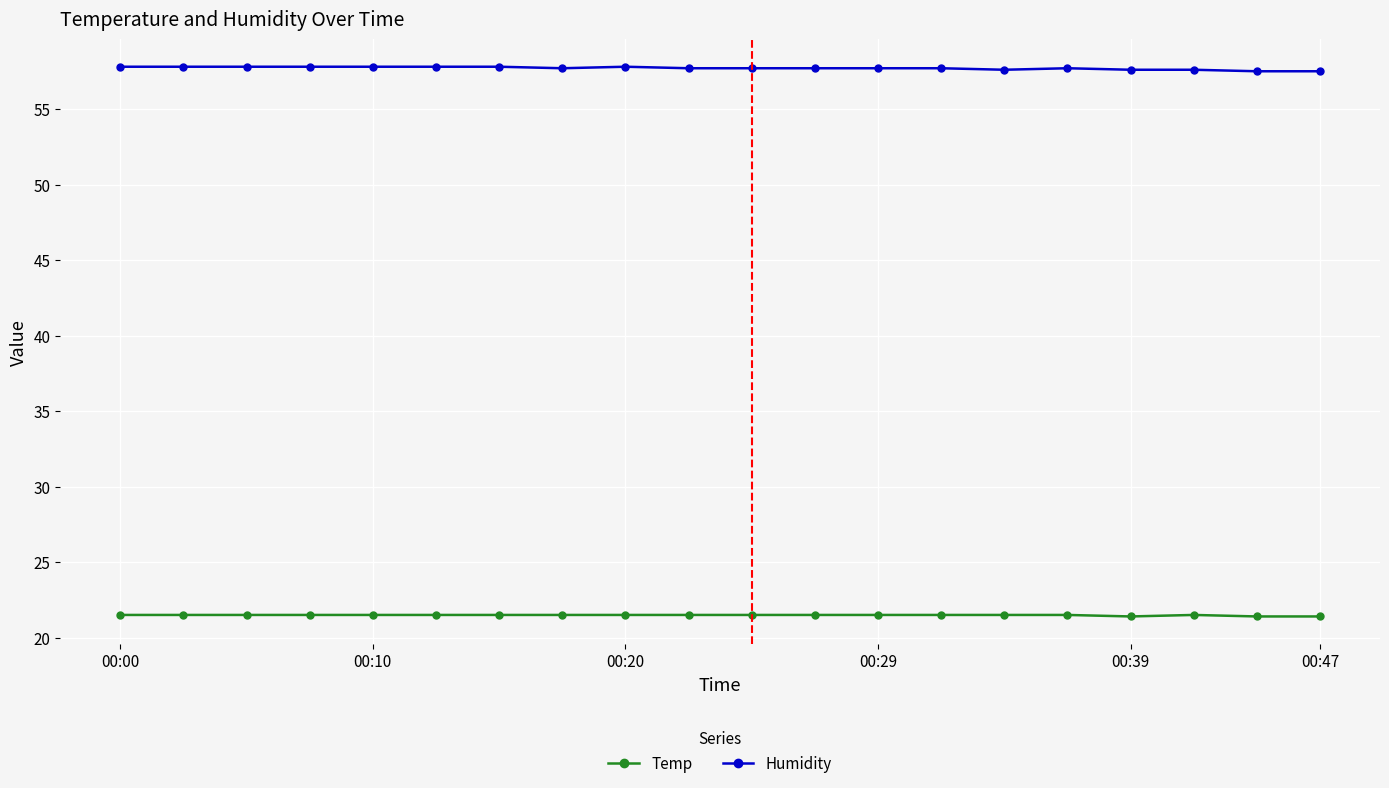

Which series has the largest total across all categories?

Humidity